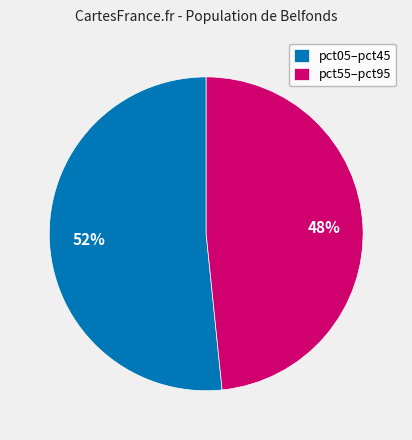

What is the smallest slice in the pie chart?

pct55–pct95